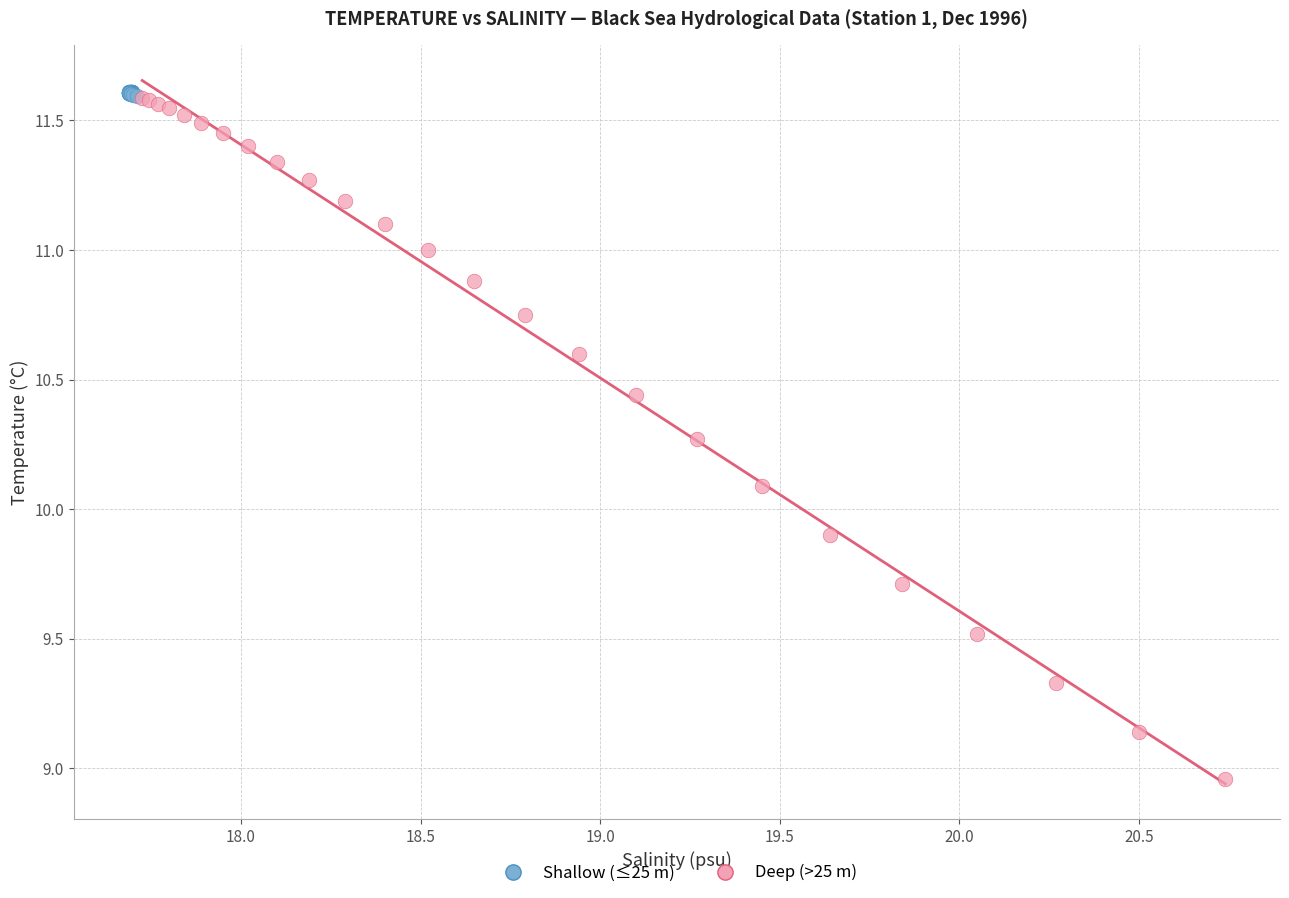

What are all the series names shown in the legend?

Shallow (≤25 m), Deep (>25 m)